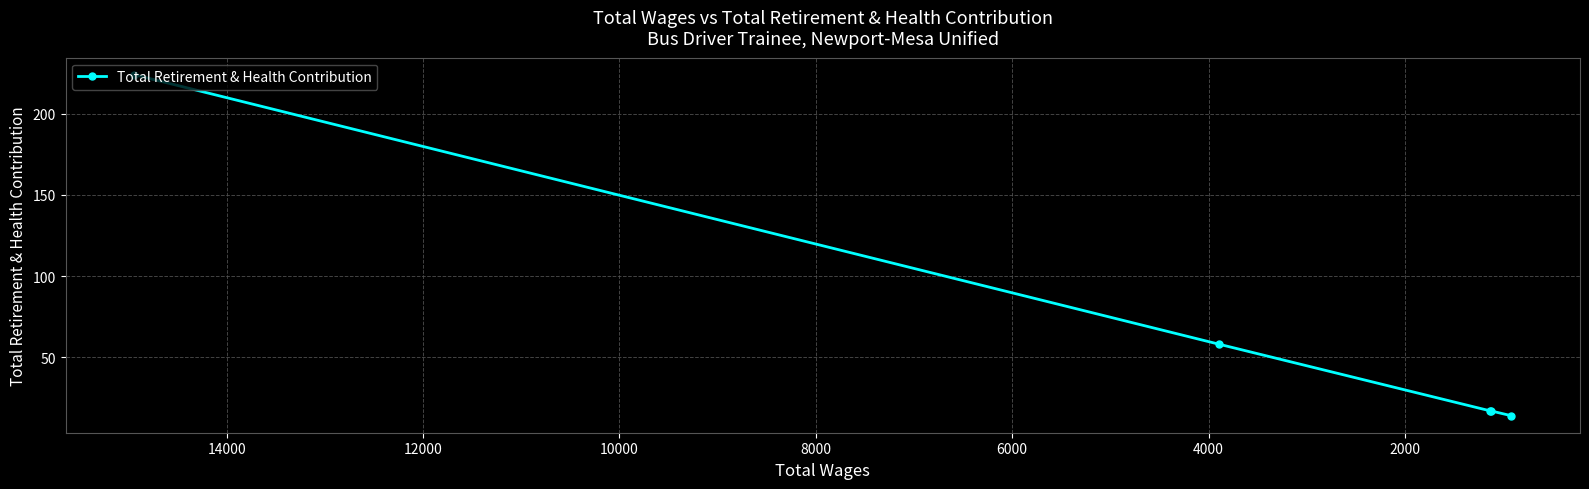

True or false: the data shows 97 at 2000.

False